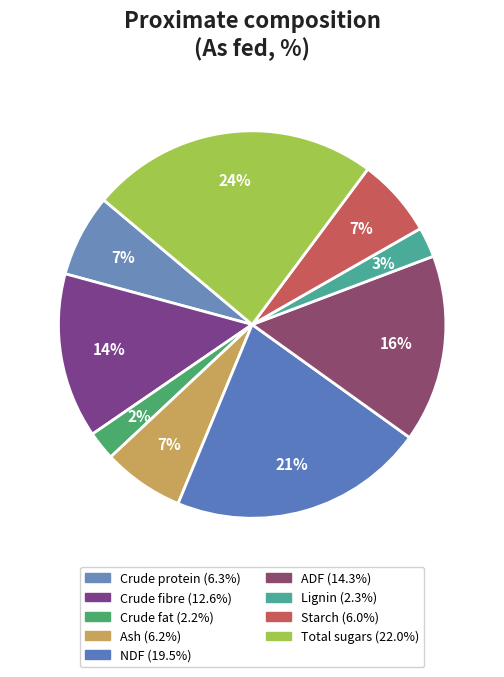

Does Crude protein represent more than half of the total?

No